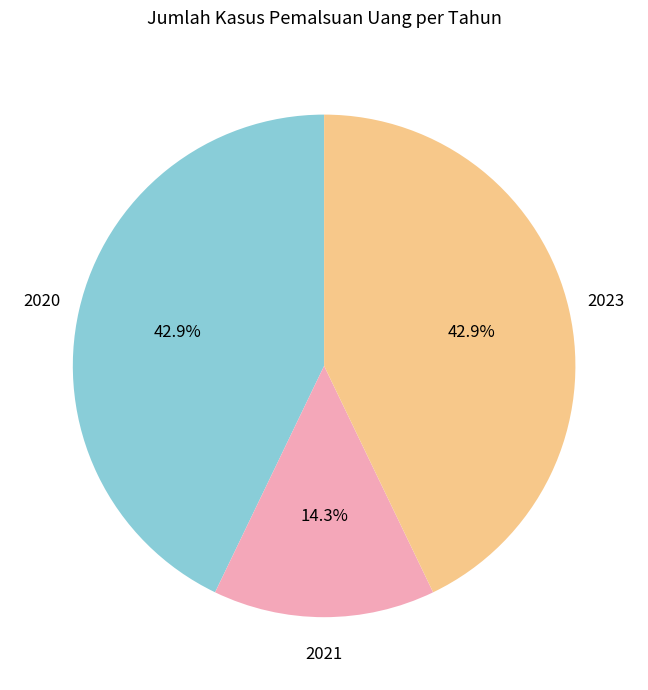

Is there a majority slice in this chart?

No